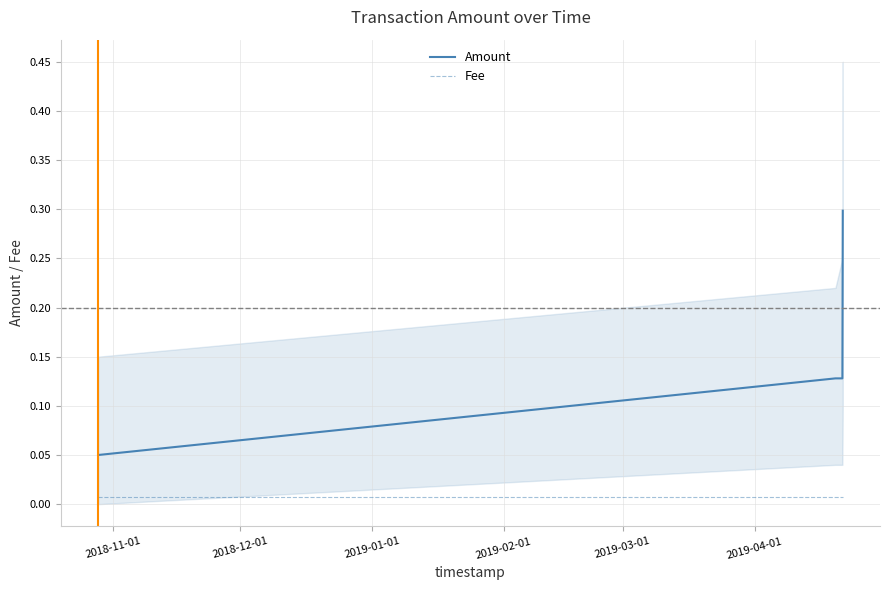

True or false: Amount and Fee intersect in this chart.

False